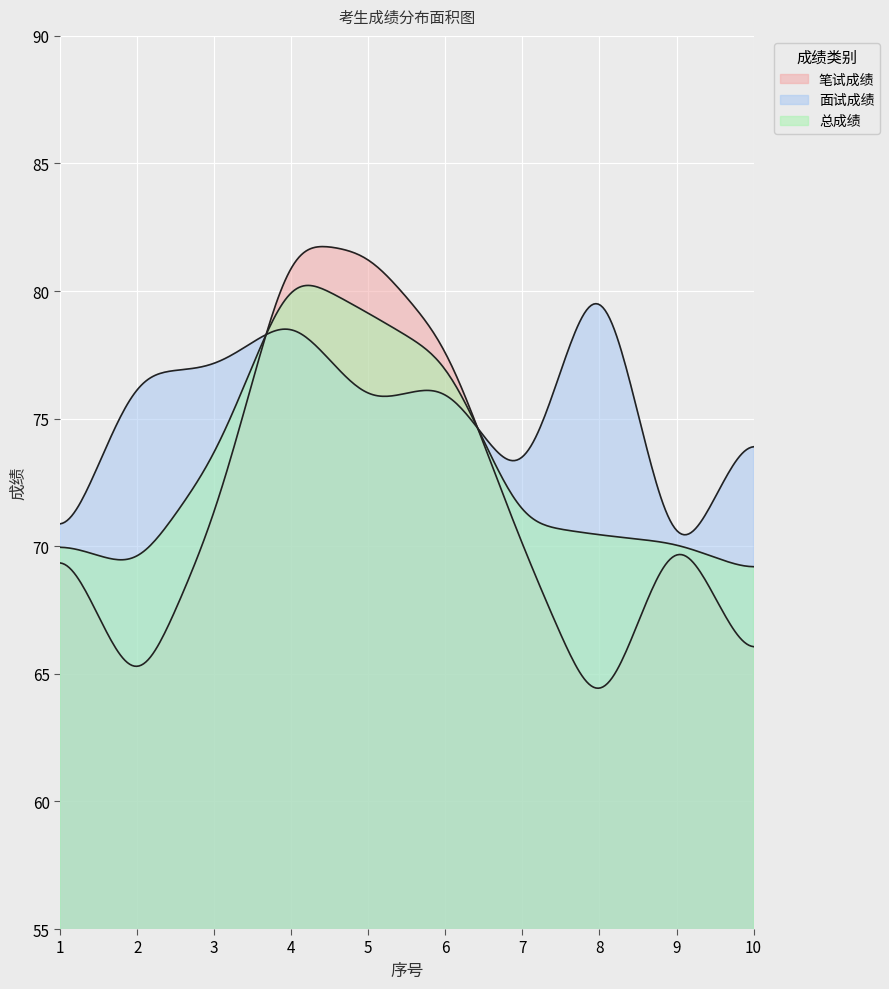

What is the minimum value for 面试成绩?

68.8